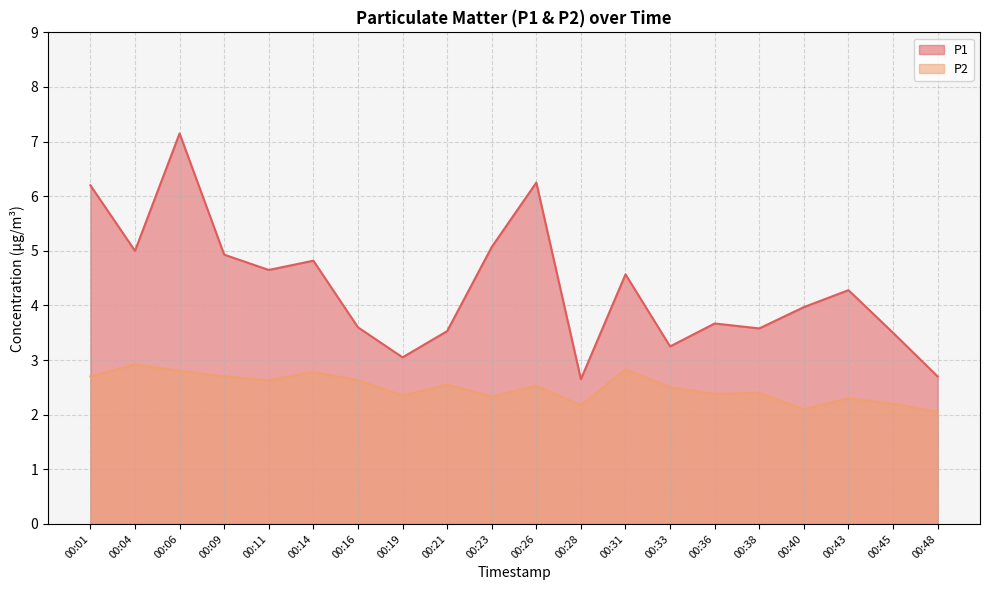

True or false: P2 and P1 cross at least once.

False